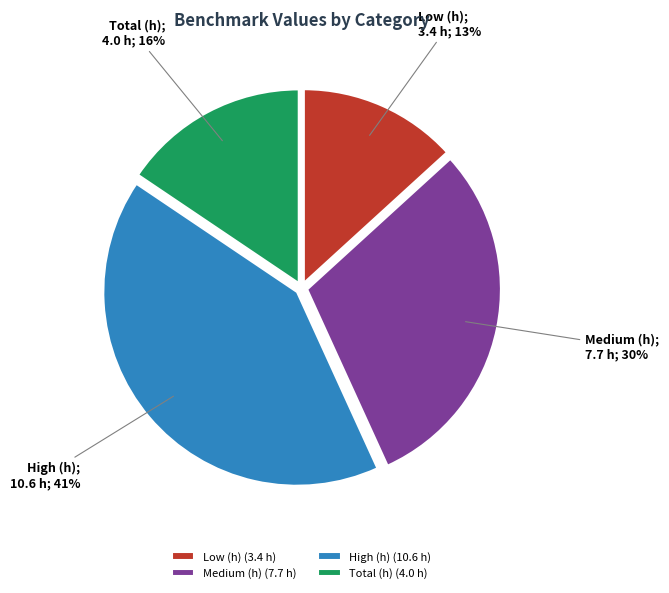

To the nearest percent, what is the difference between the Medium (h) and Low (h) slice percentages?

17%